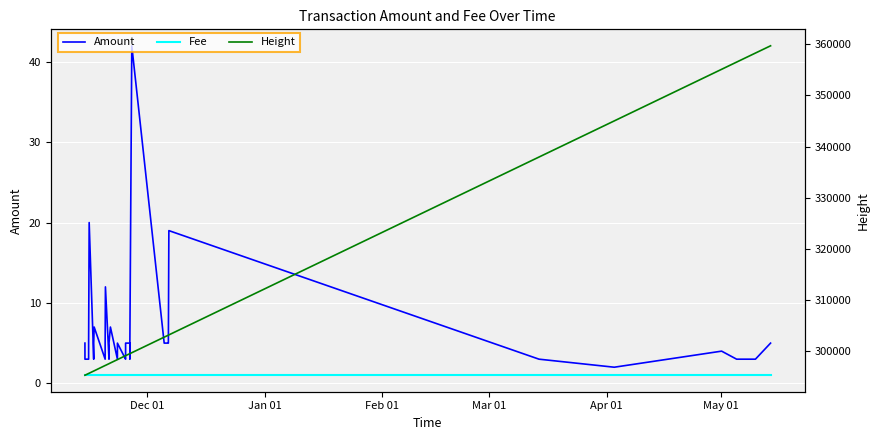

True or false: Amount and Height cross at least once.

False